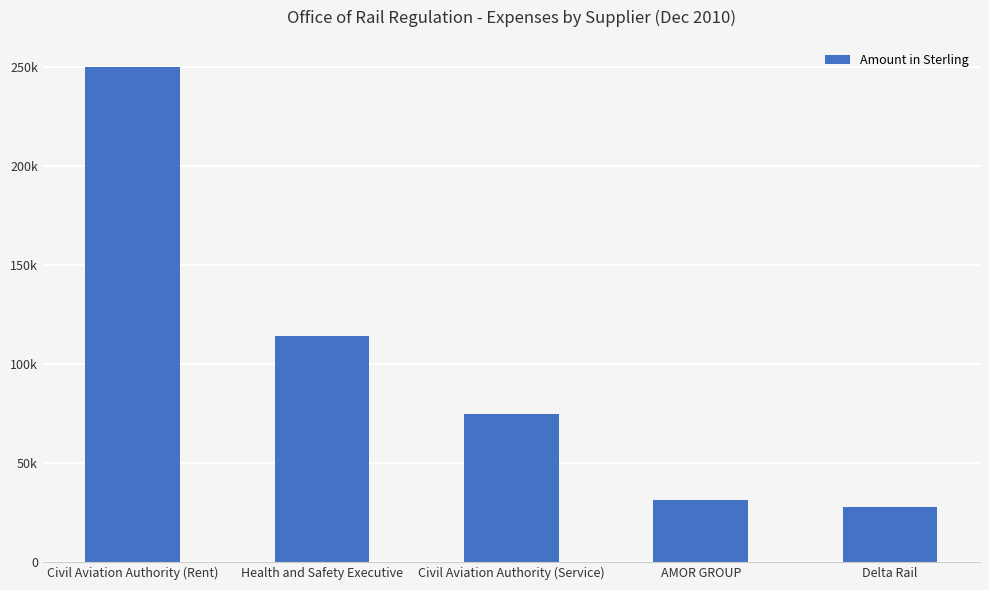

Which has a higher value, AMOR GROUP or Civil Aviation Authority (Service)?

Civil Aviation Authority (Service)